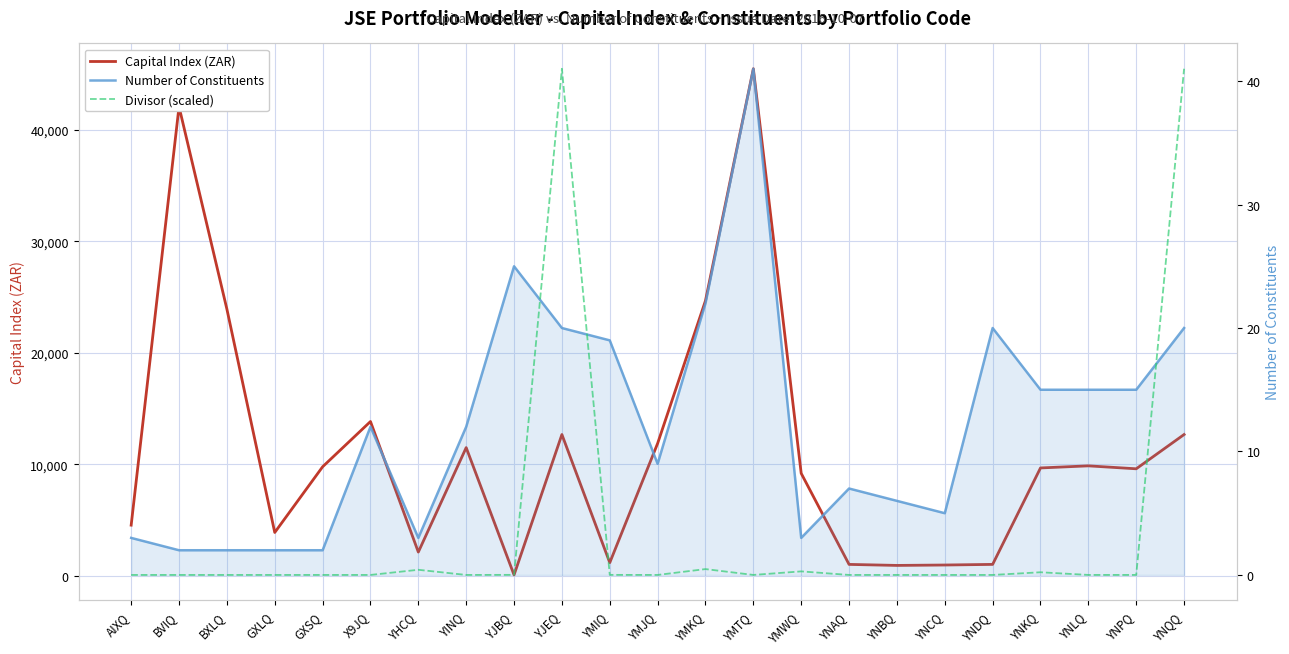

At which category is the sum across all series the highest?

YMTQ